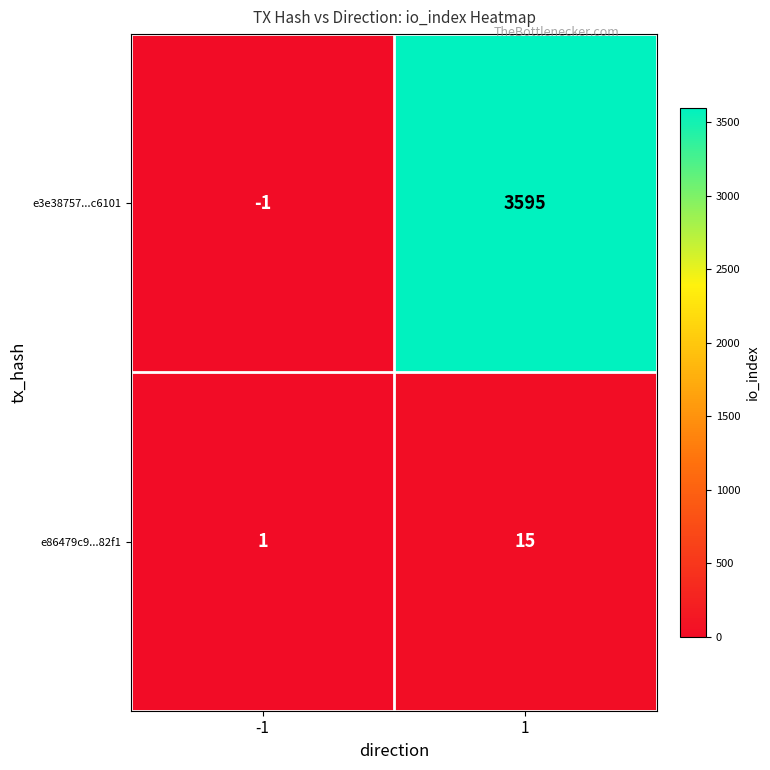

The e3e38757...c6101 series shows -1 at -1. True or false?

True